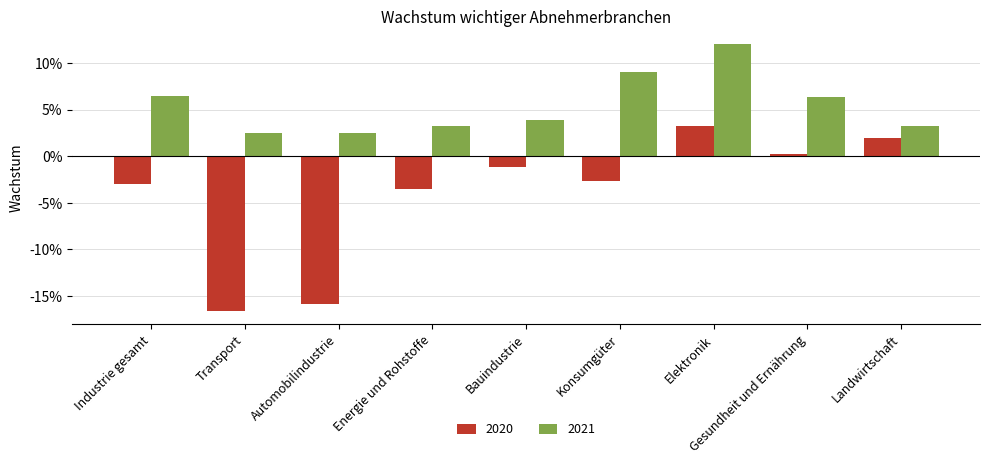

List the series in order of their overall mean, lowest first.

2020, 2021